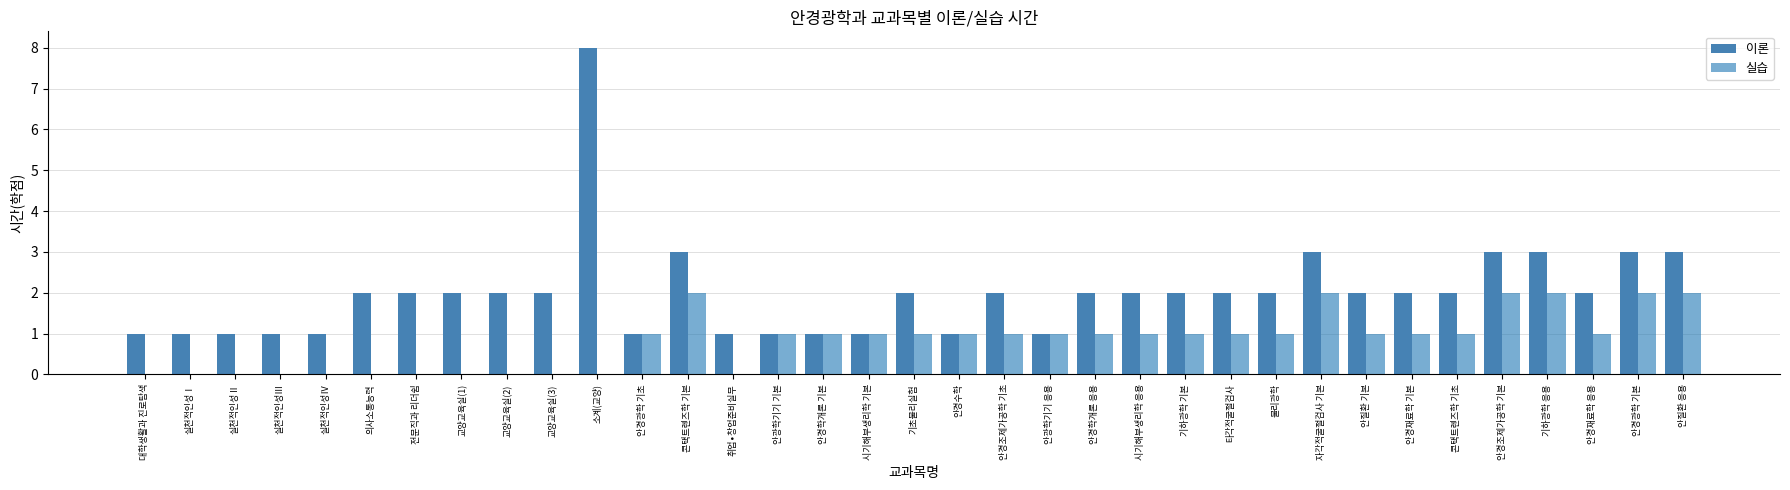

At which category is the sum across all series the highest?

소계(교양)